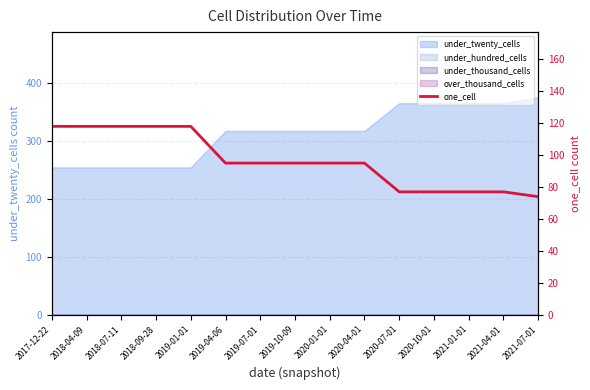

What is the value of the 11th point from the left?

77